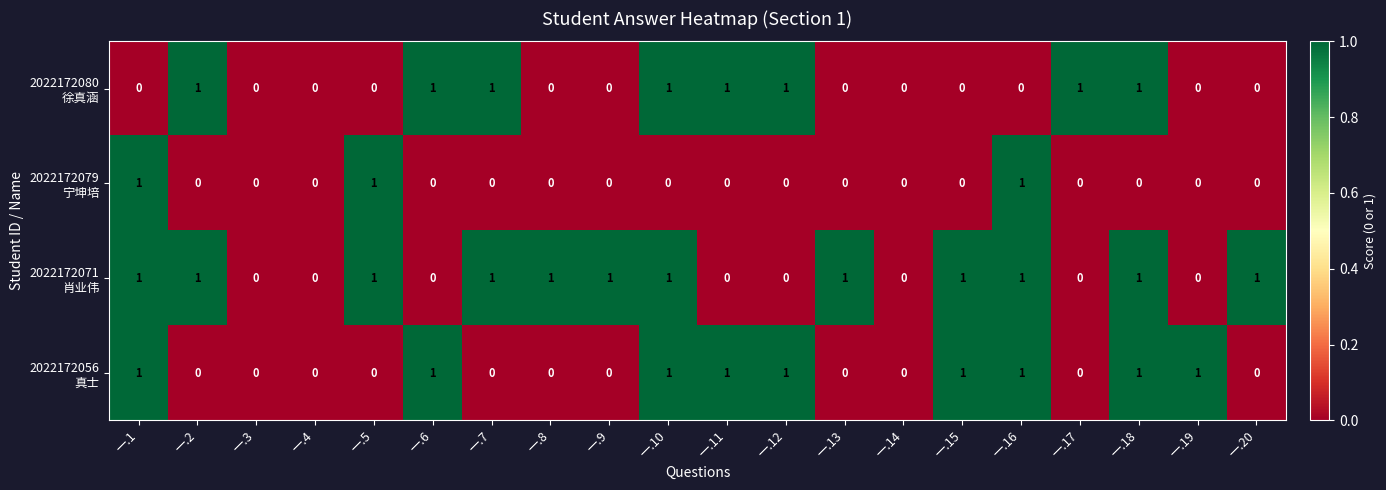

Which series changed the most between 一.17 and 一.20?

2022172071 肖业伟